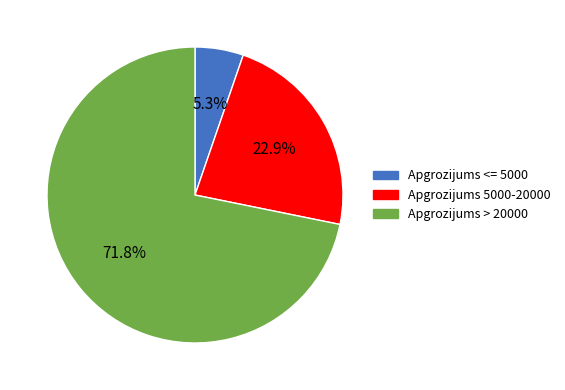

Rank the categories by value from lowest to highest.

Apgrozijums <= 5000, Apgrozijums 5000-20000, Apgrozijums > 20000